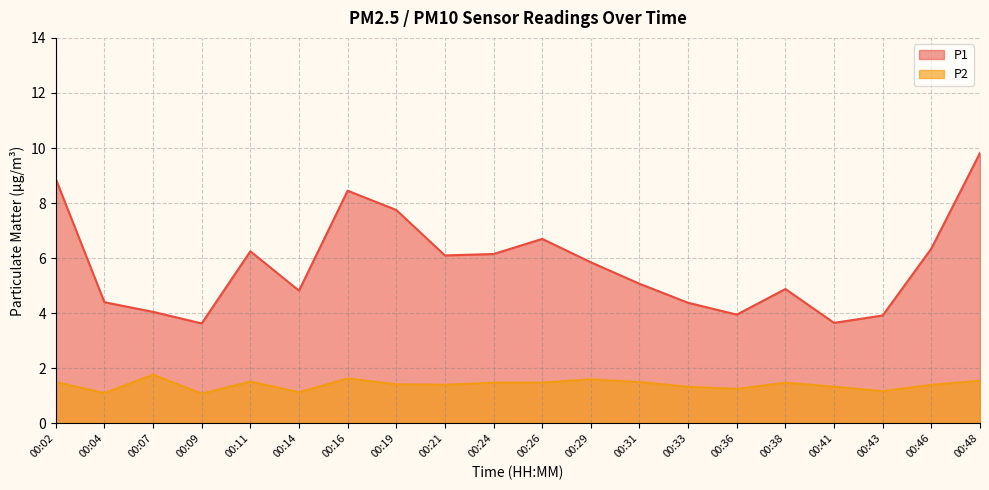

What is the maximum value for P1?

9.8